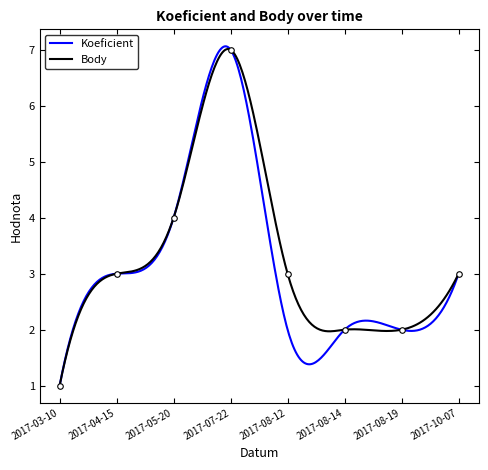

List the labels in order of value, smallest first.

2017-03-10, 2017-08-14, 2017-08-19, 2017-04-15, 2017-08-12, 2017-10-07, 2017-05-20, 2017-07-22